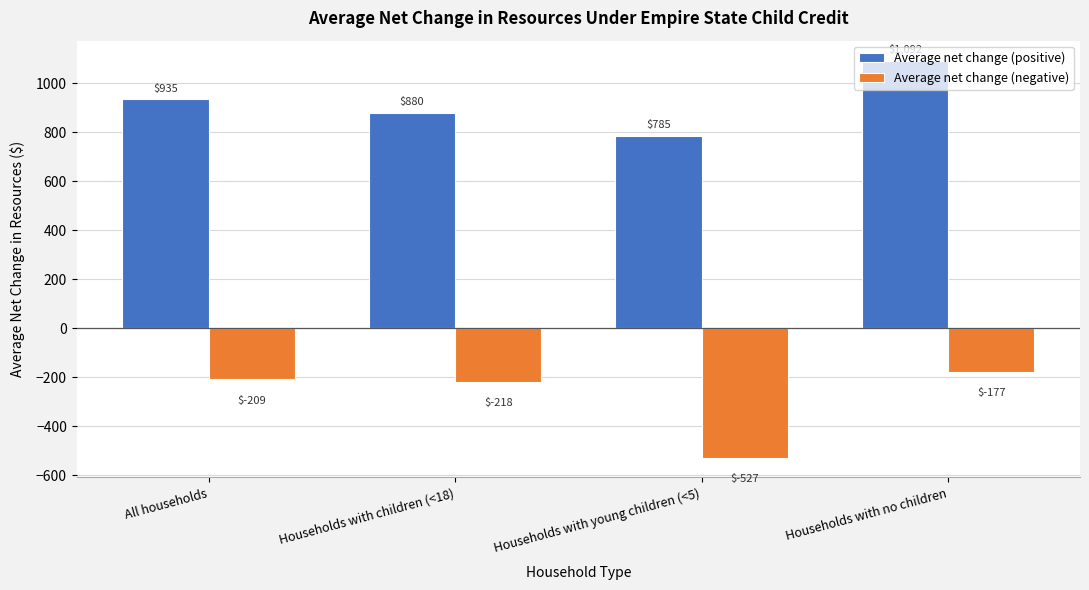

Which series changed the most between All households and Households with children (<18)?

Average net change (positive)